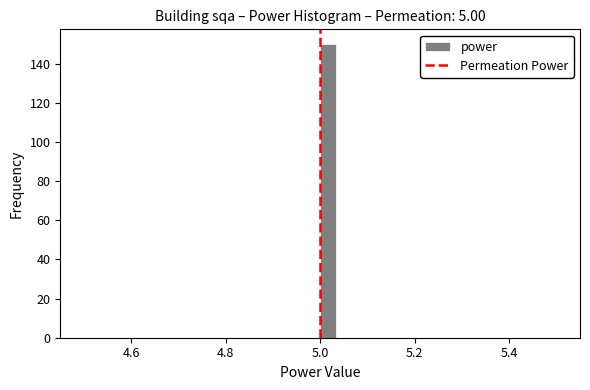

Read against the x-axis, roughly where is the centre of the tallest bar?

5.02